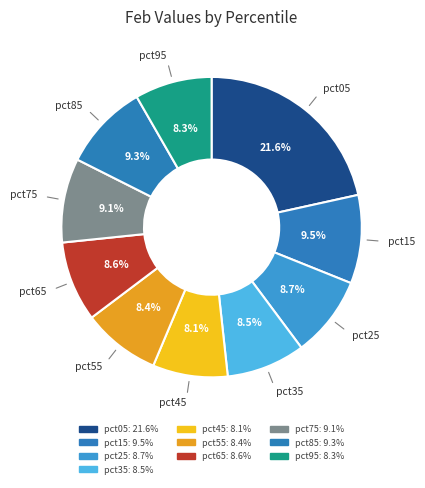

Which slice is the largest?

pct05